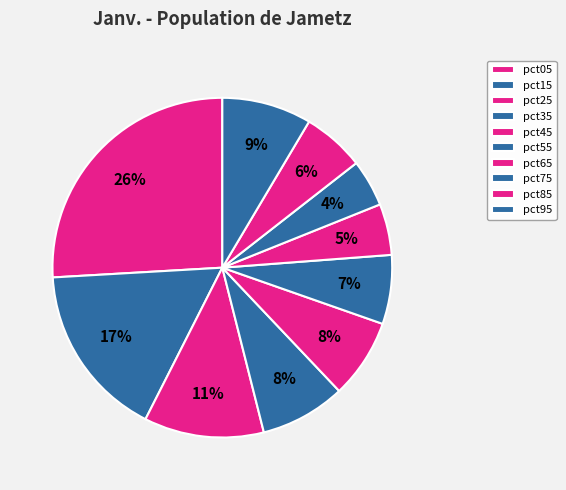

Which category has the biggest portion of the pie?

pct05